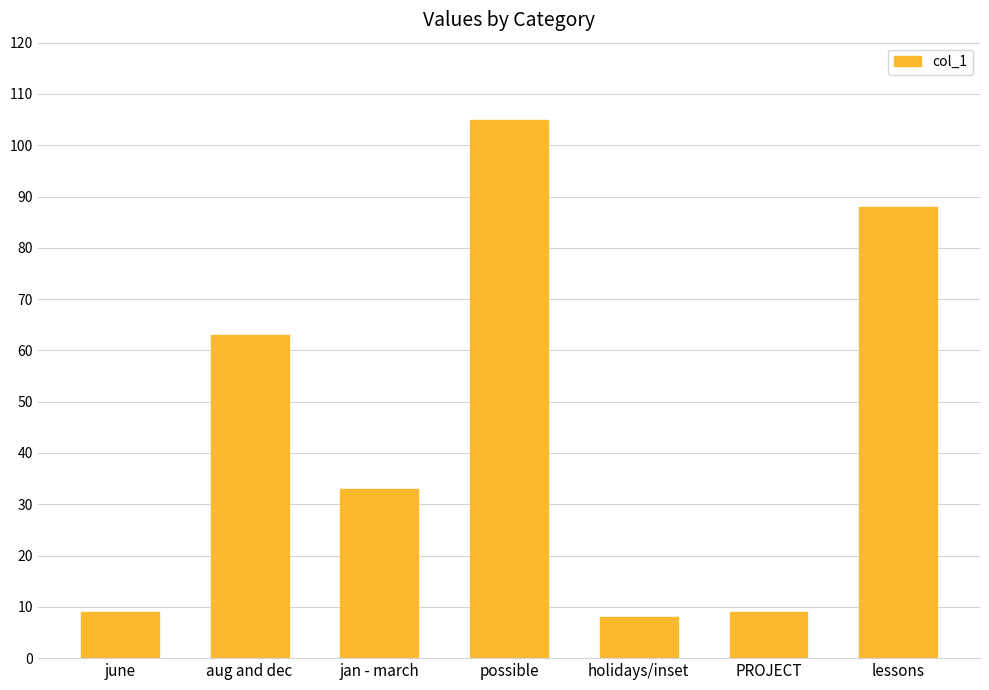

What is the change in value from possible to PROJECT?

-96